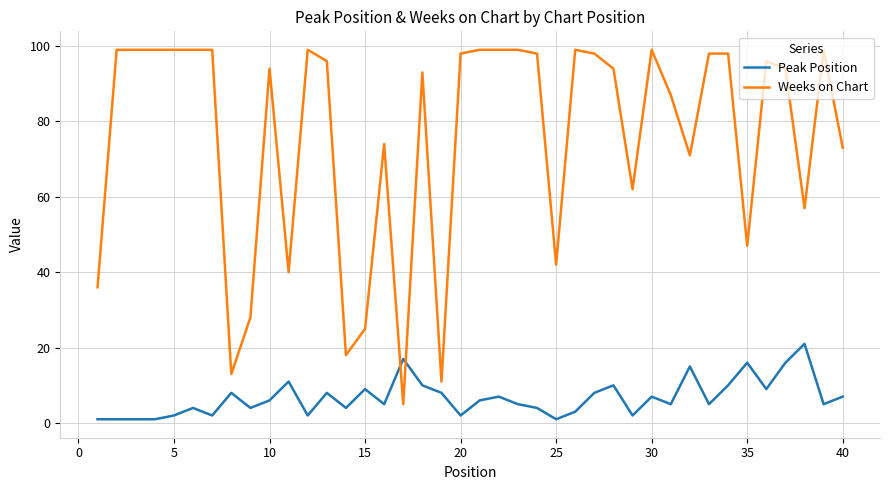

Which series has the largest range (max minus min)?

Weeks on Chart